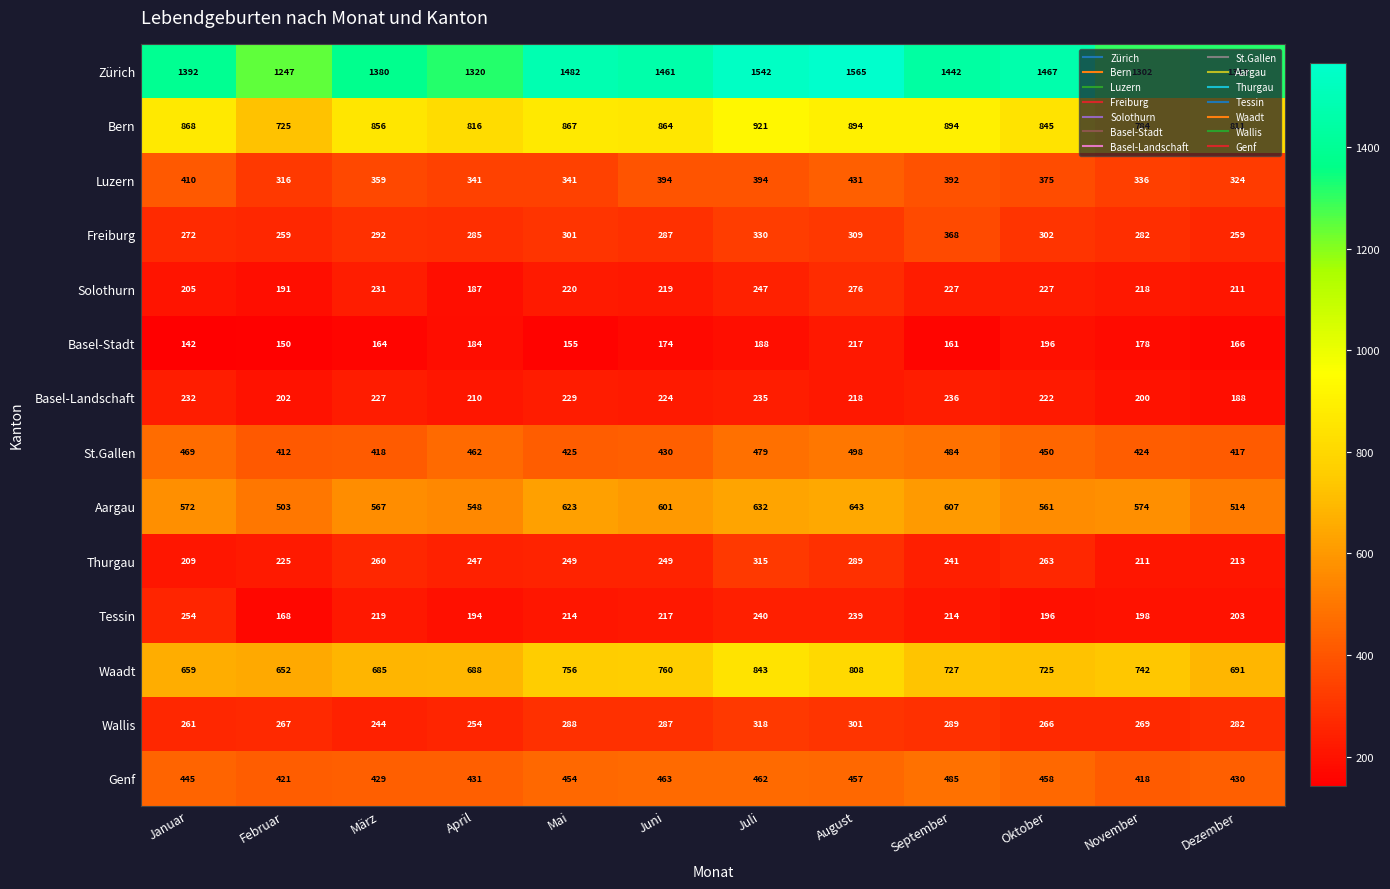

List the series in order of their peak value, highest first.

Zürich, Bern, Waadt, Aargau, St.Gallen, Genf, Luzern, Freiburg, Wallis, Thurgau, Solothurn, Tessin, Basel-Landschaft, Basel-Stadt